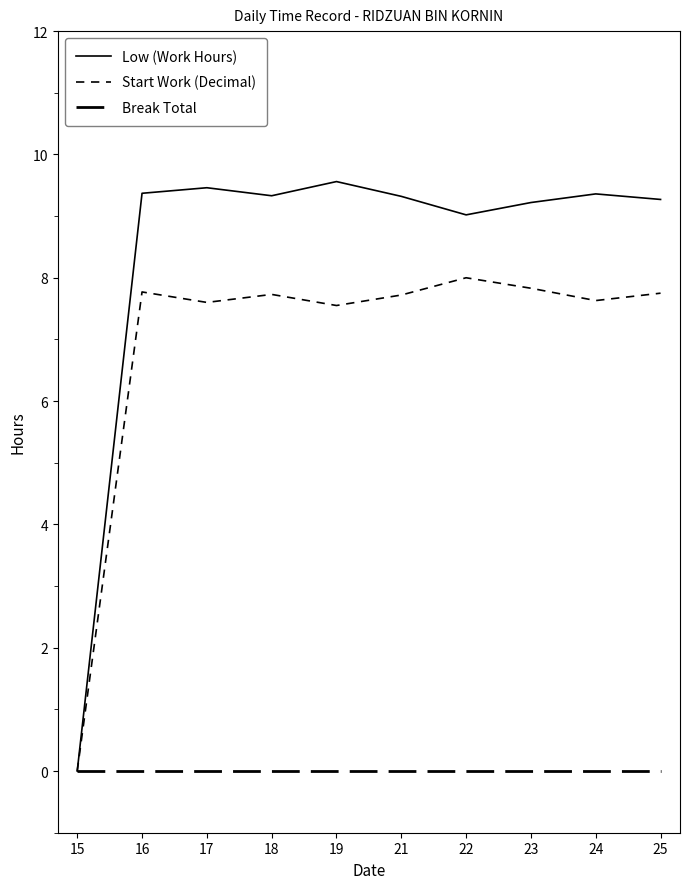

True or false: Start Work (Decimal) and Low (Work Hours) intersect in this chart.

False